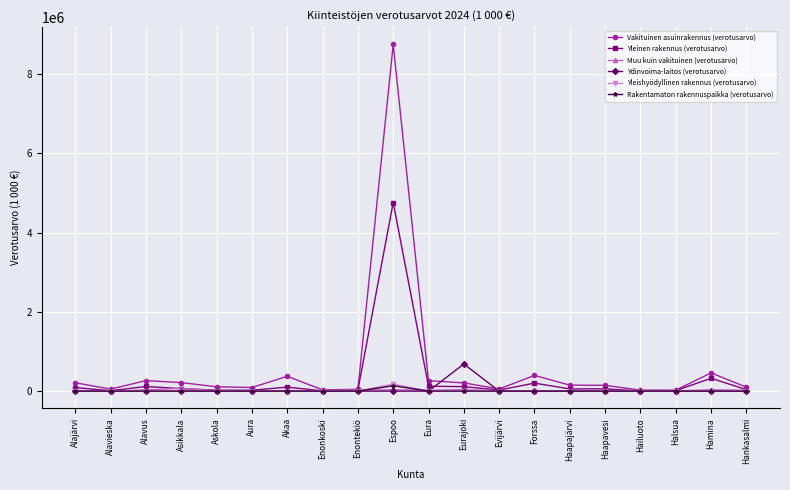

Count the number of categories in the chart.

20